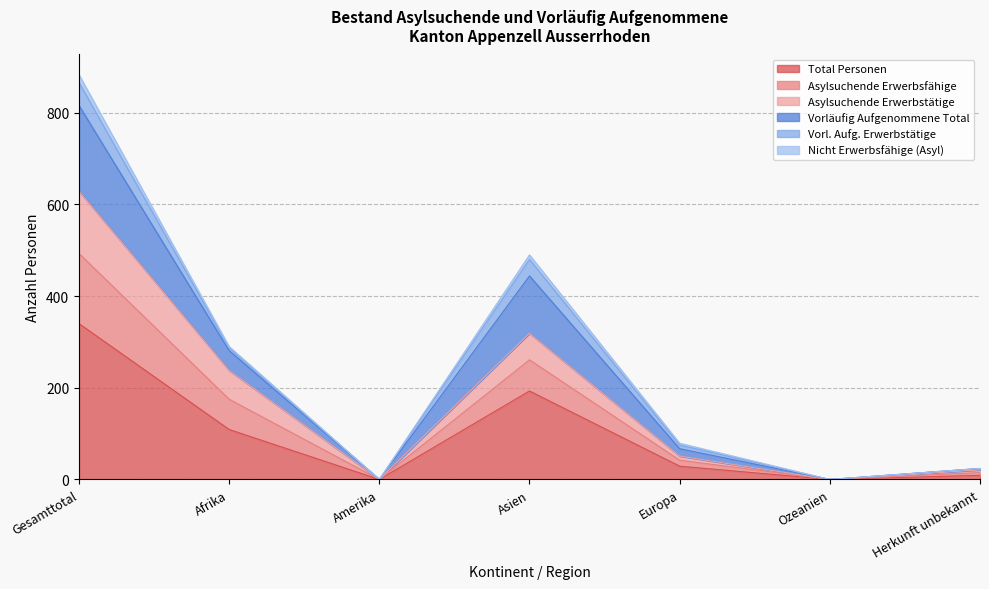

At how many categories does at least one series exceed 275?

3